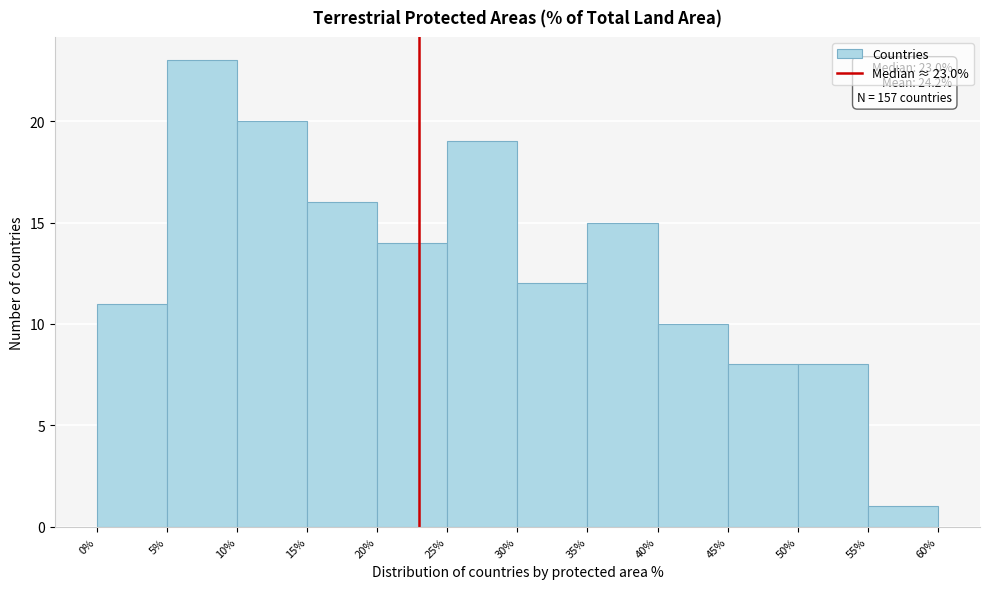

Which range on the x-axis has the tallest bar?

5% to 10%